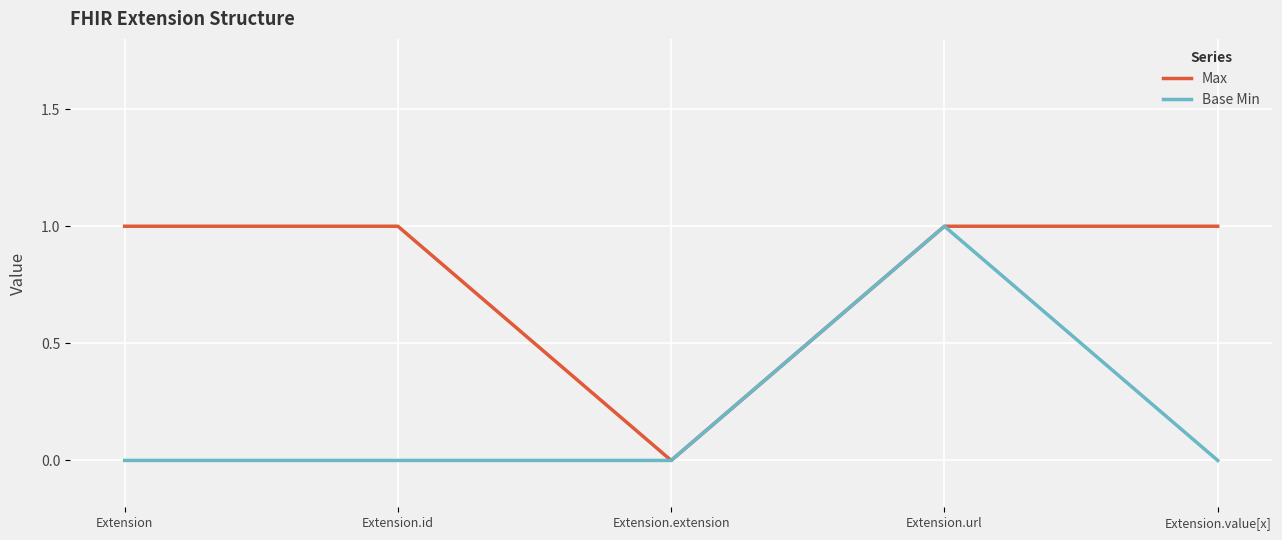

At which label does Max reach its minimum?

Extension.extension